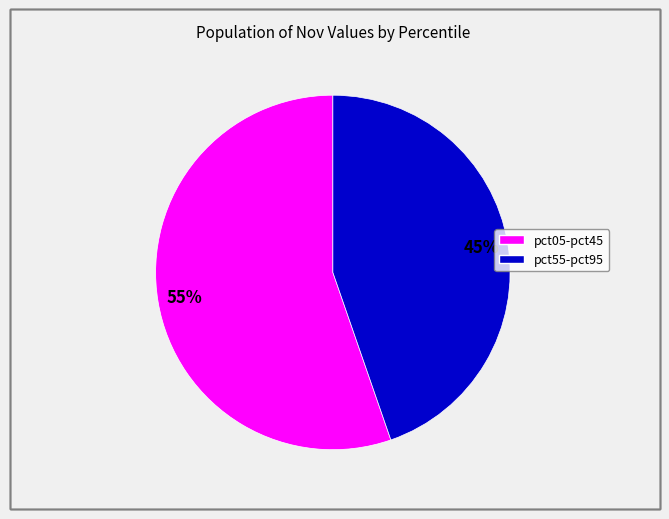

Is there a majority slice in this chart?

Yes